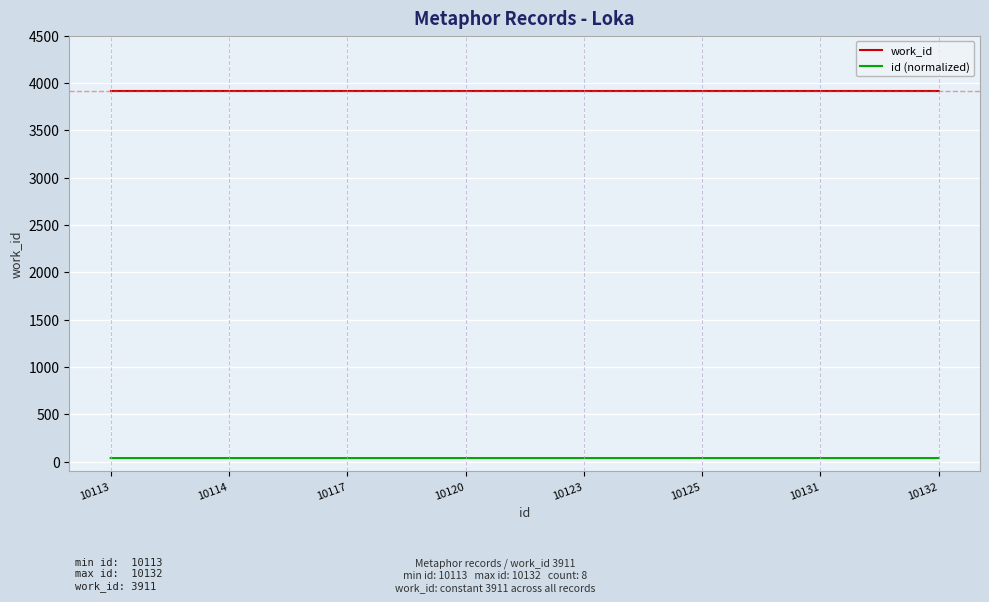

What are all the series names shown in the legend?

work_id, id (normalized)